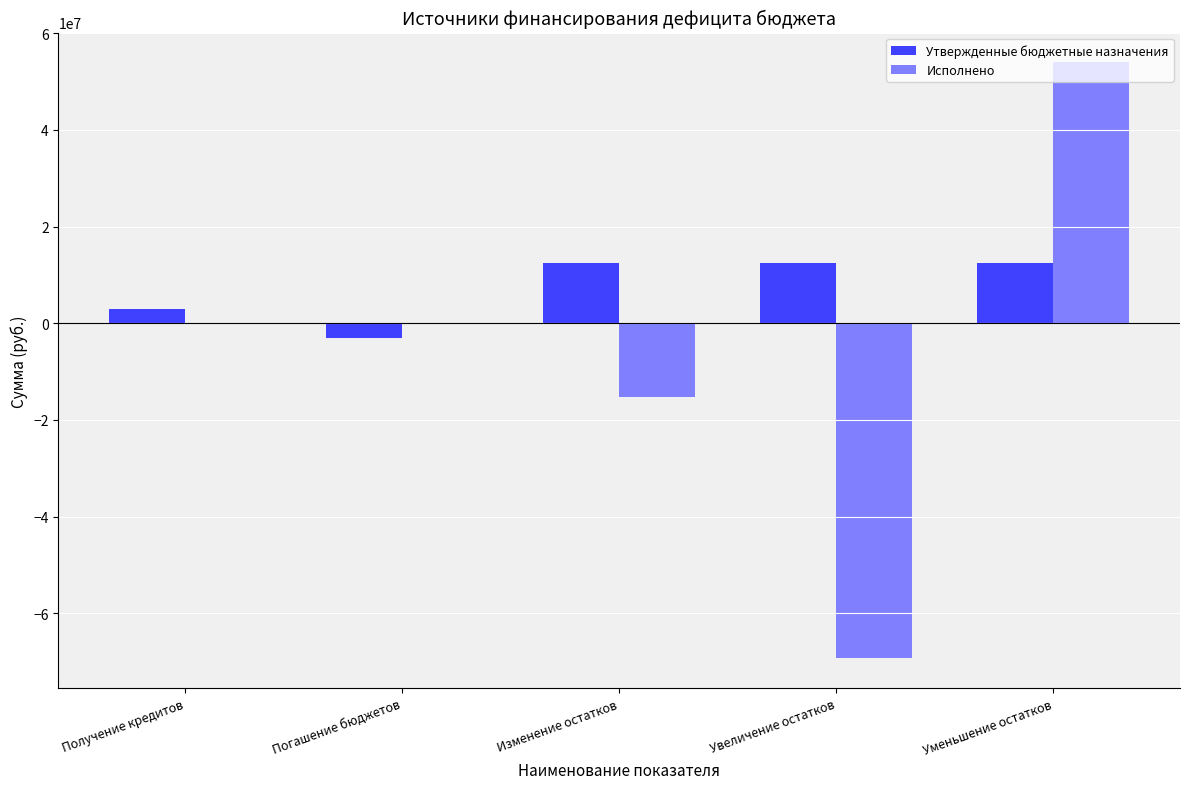

At which category is the sum across all series the highest?

Уменьшение остатков